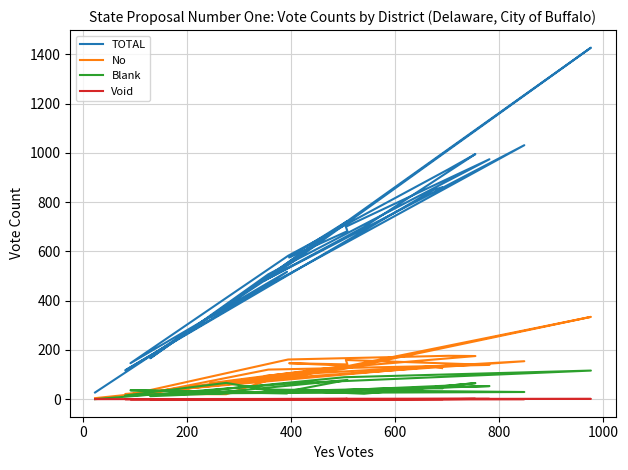

True or false: Blank has more than 0 points higher than both neighbors.

True